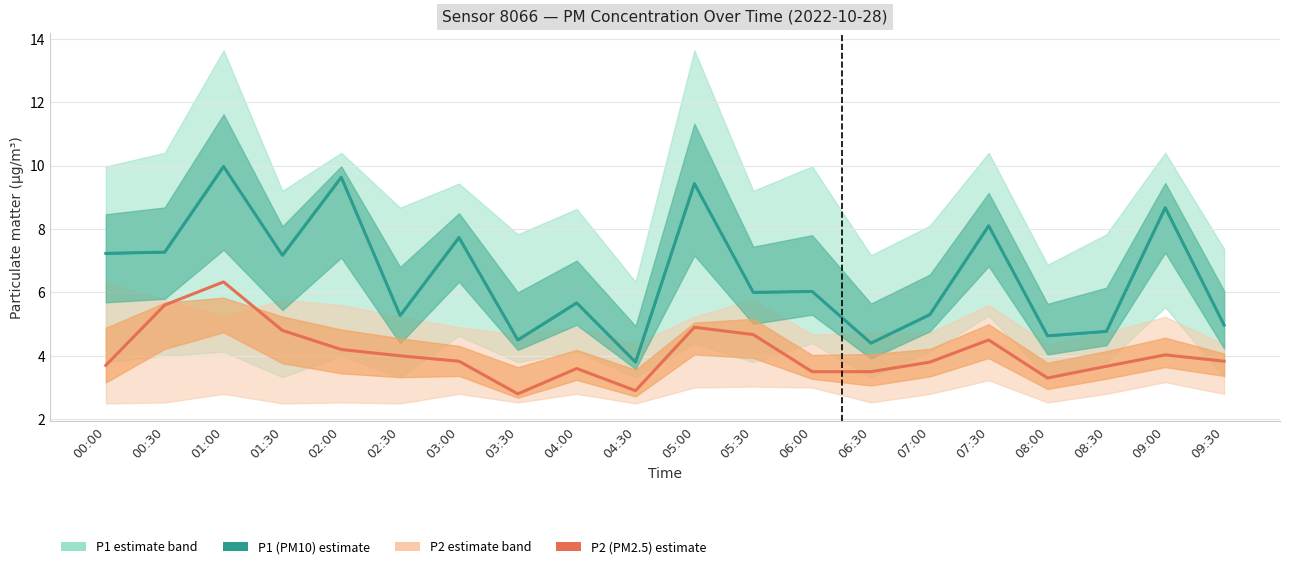

Which series has the largest total across all categories?

P1 (PM10)